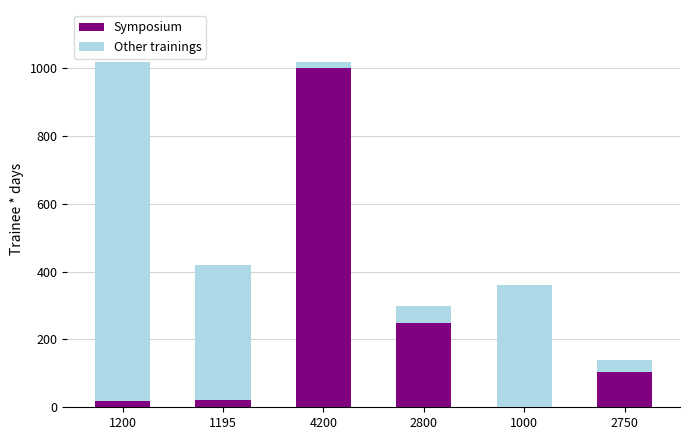

What is the highest value of the Symposium series?

1000.0